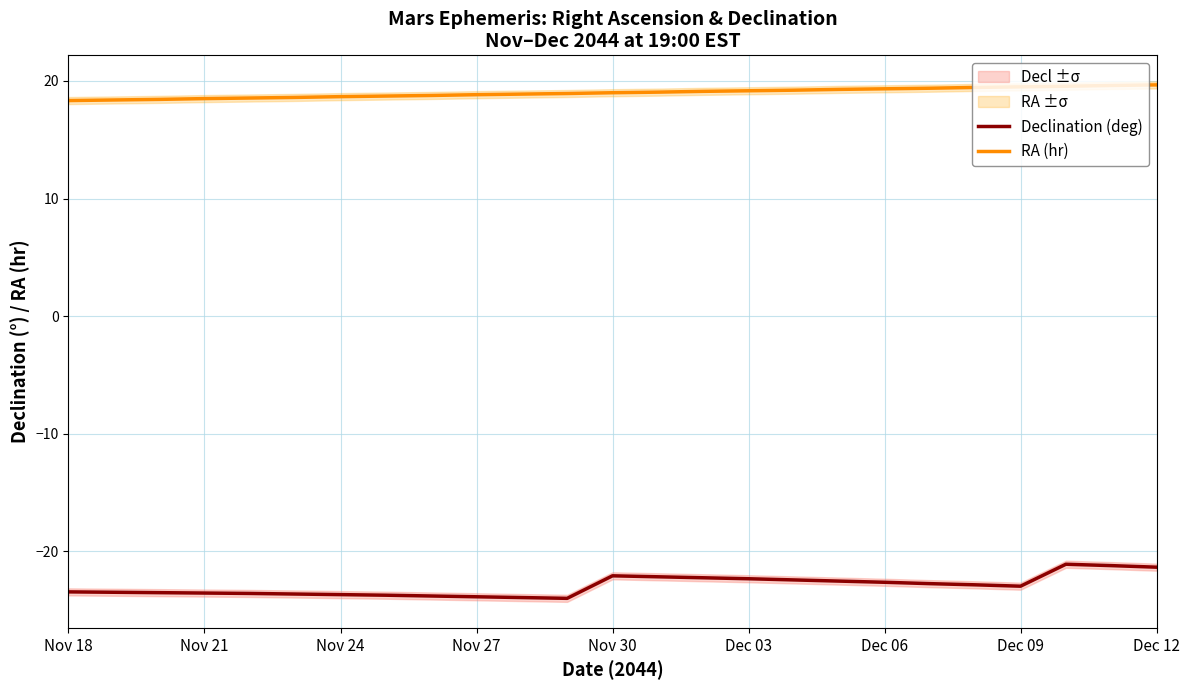

What is the maximum value shown in the chart?

19.7